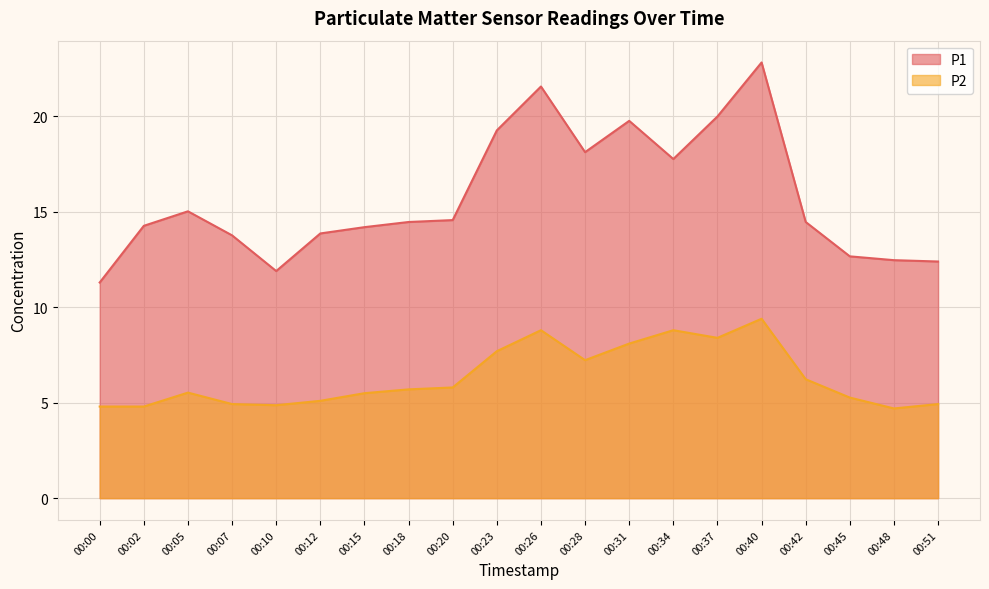

What is the lowest value of the P1 series?

11.3